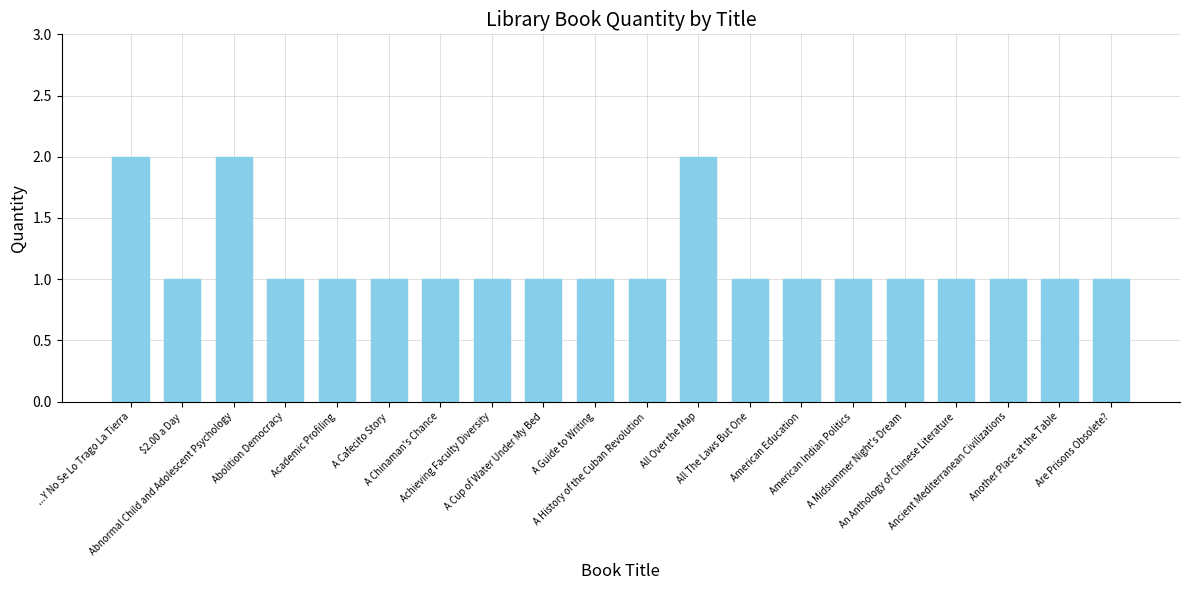

How many data points does each series have?

20